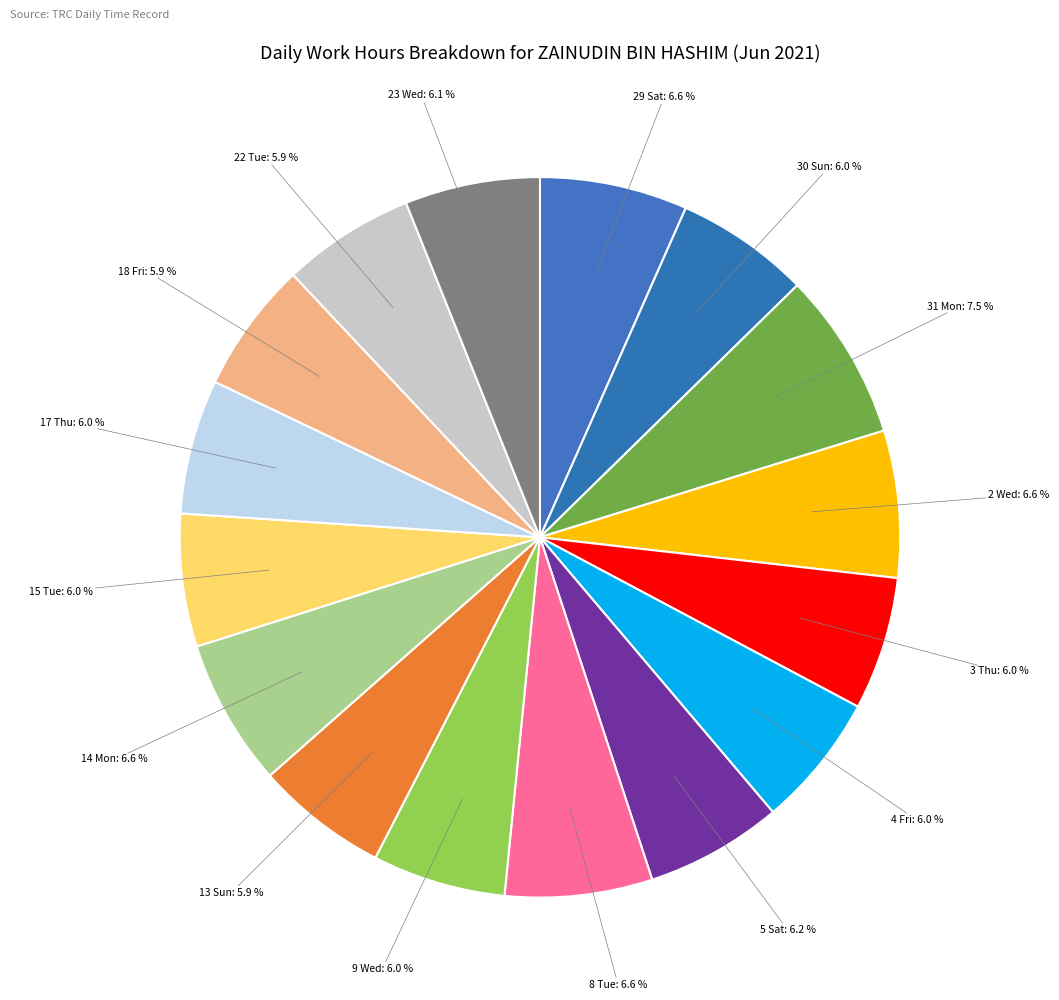

Count the number of slices in the pie.

16